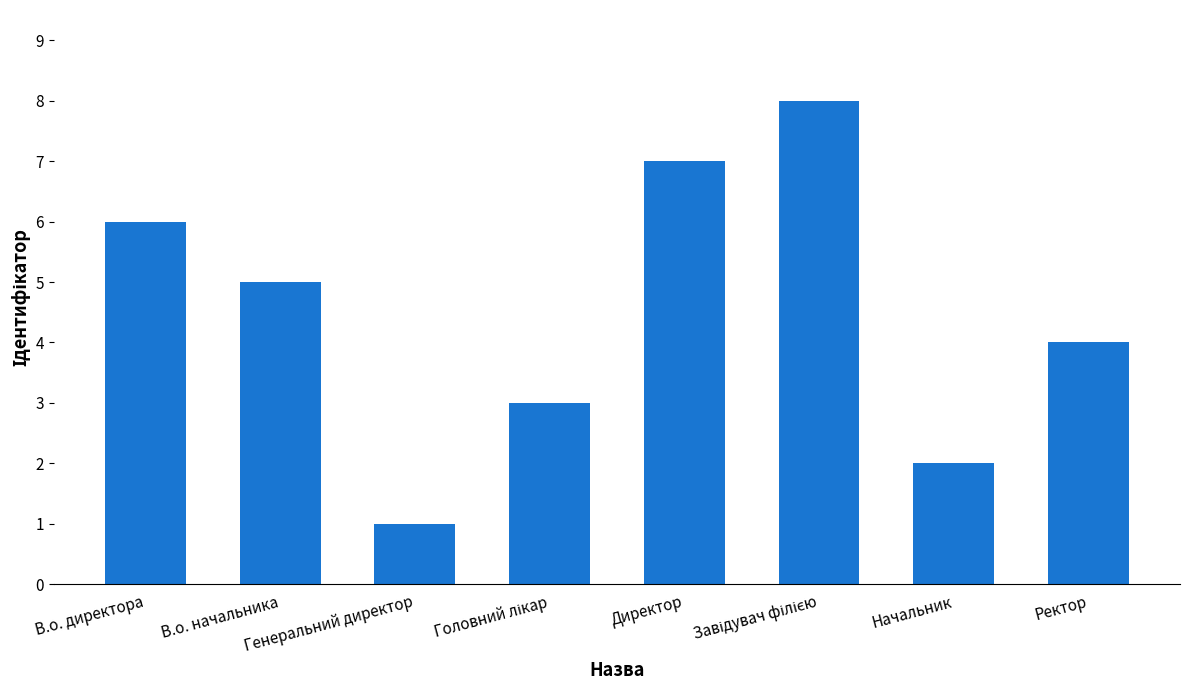

How many values are between 3 and 7?

5